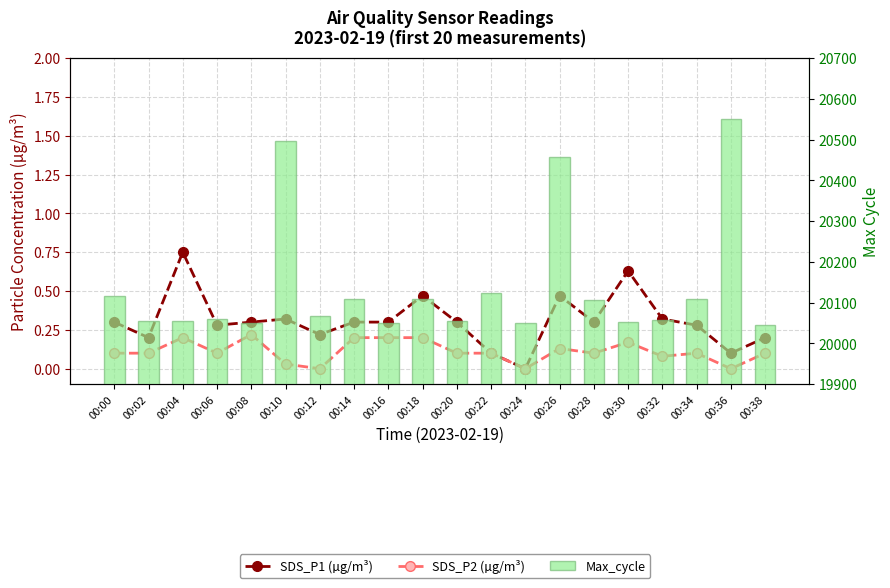

What is the approximate value of Max_cycle at 00:10?

20497.0